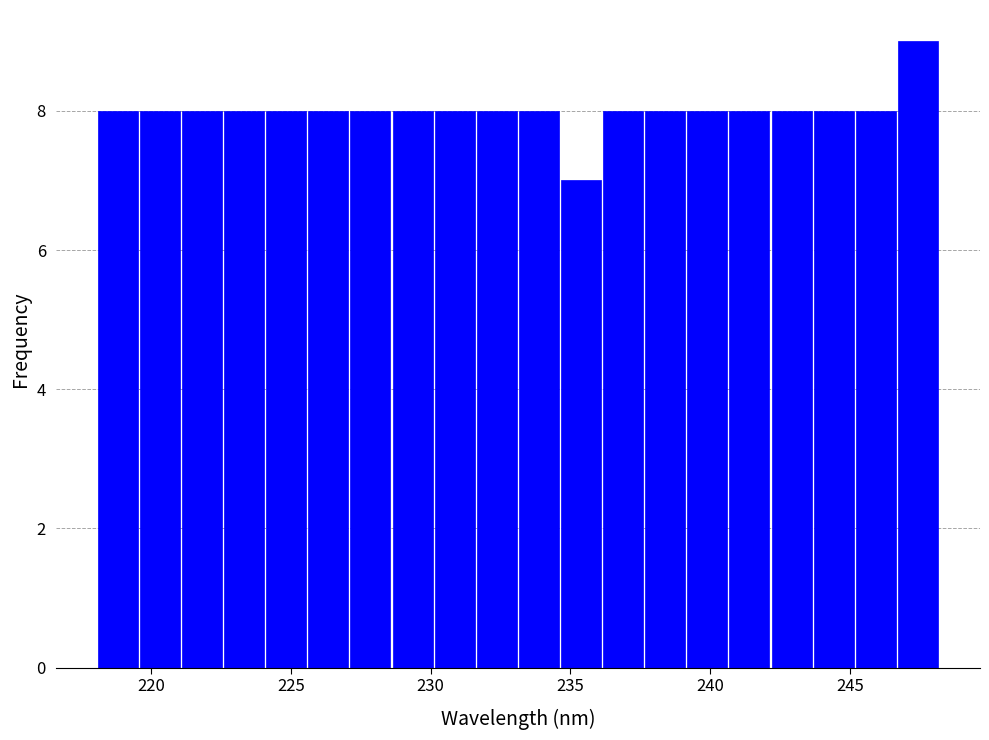

Around what value on the x-axis is the tallest bar? Give the approximate position of its centre, as read against the axis.

247.5